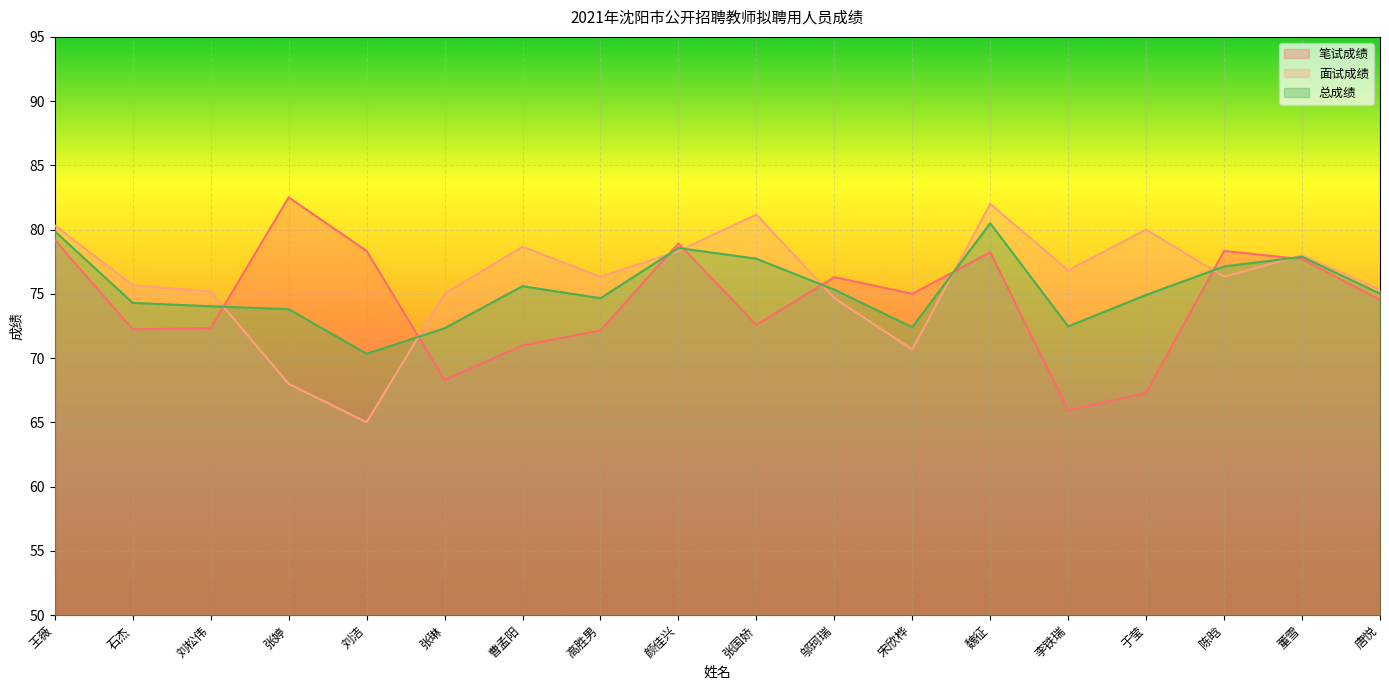

How many values in the 笔试成绩 series exceed 75?

8